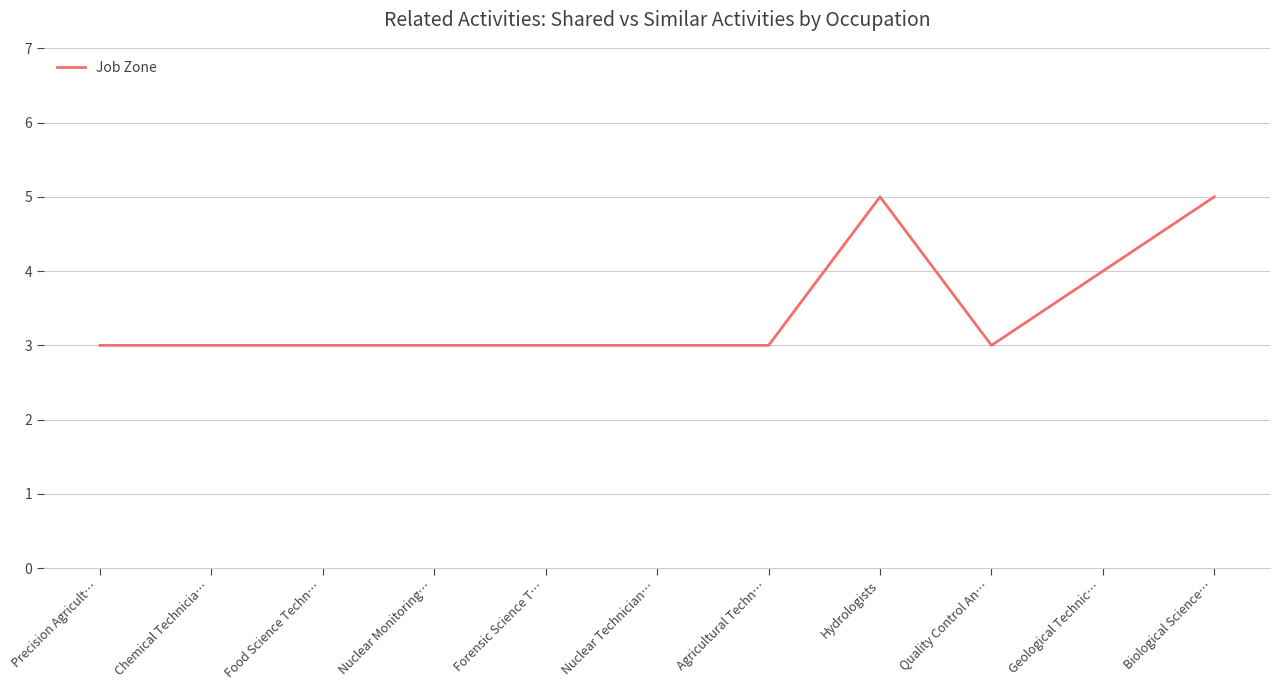

The value at Geological Technic… is 7. True or false?

False